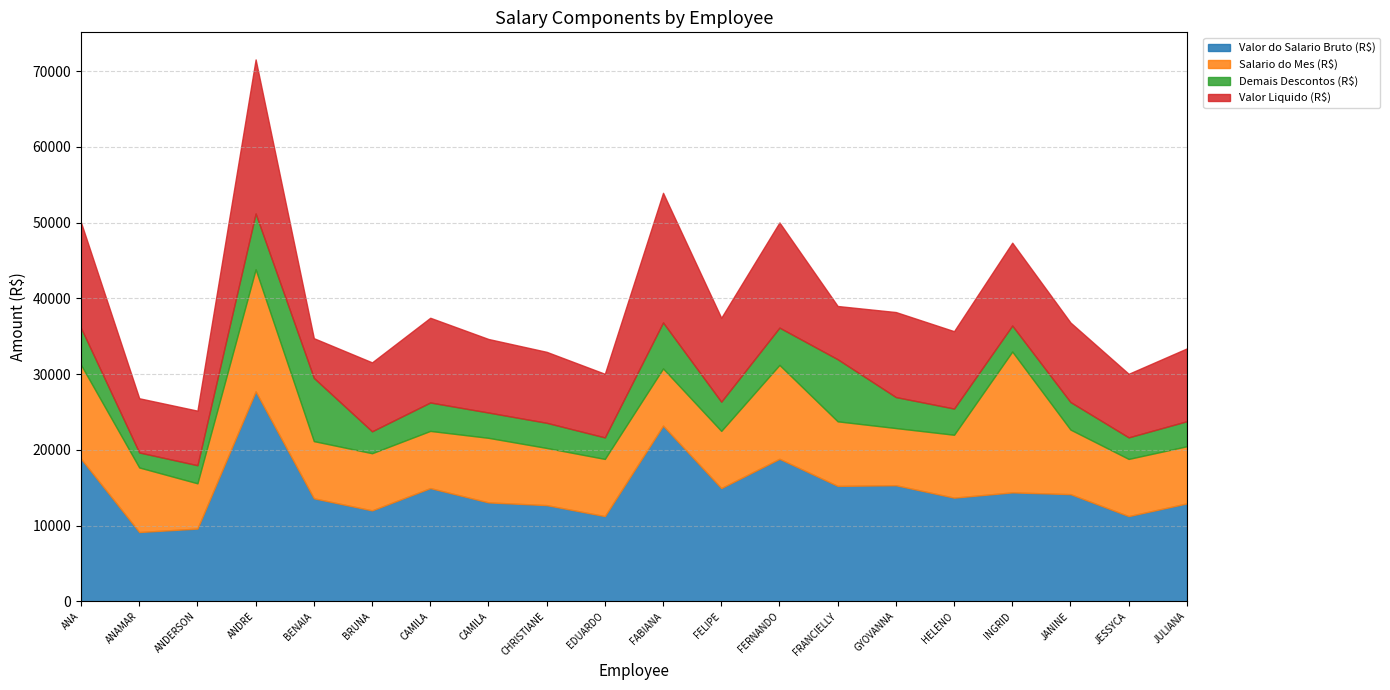

True or false: Demais Descontos (R$) has more than 0 interior local peaks.

True